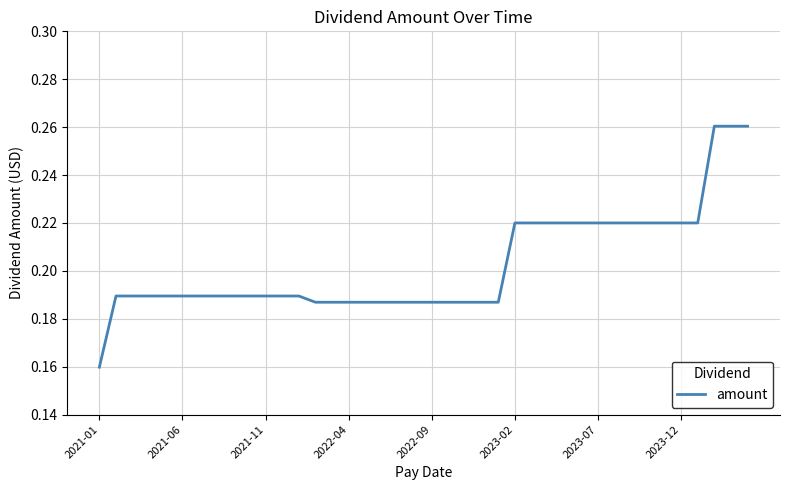

True or false: the data has more than 2 interior local peaks.

False